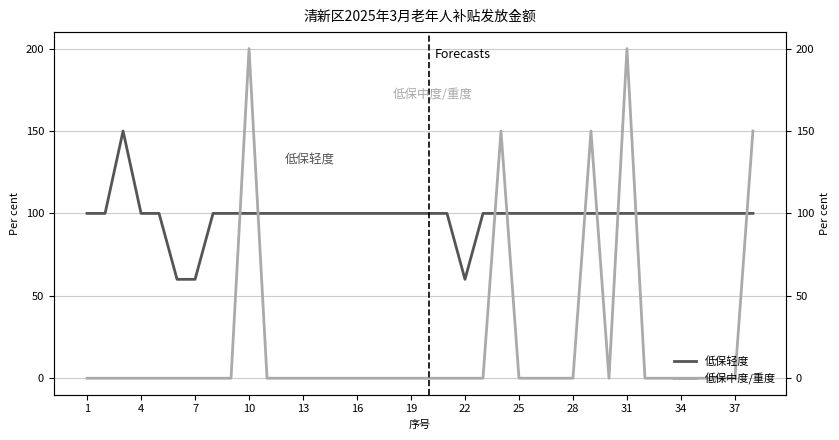

How many series are shown in this chart?

2